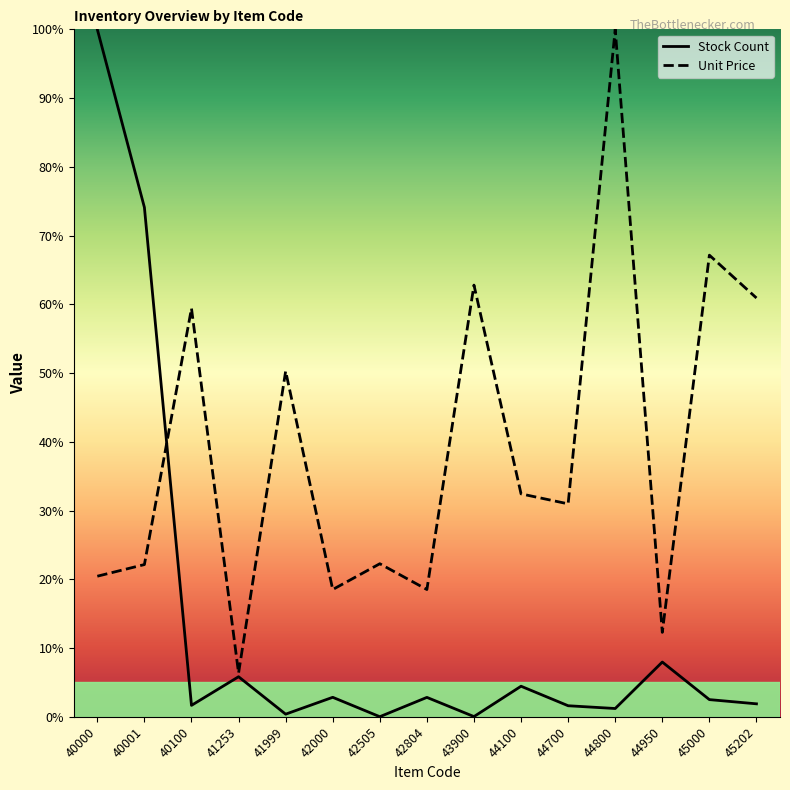

At which label does Unit Price first exceed 30?

40100